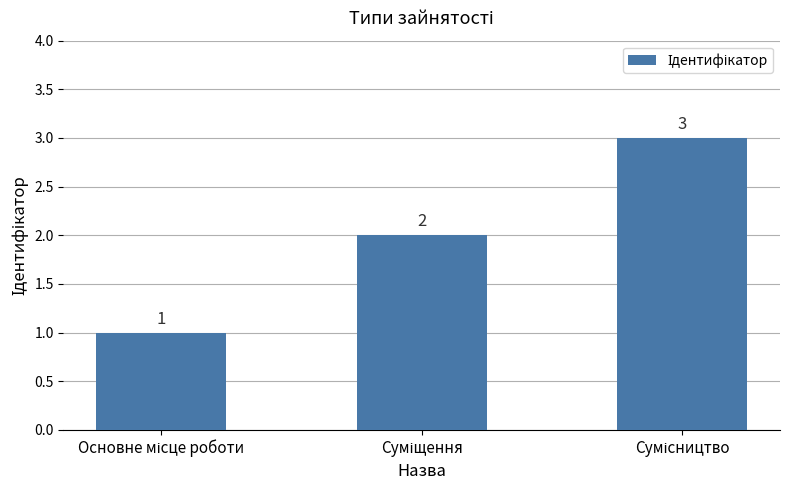

How many values are below 2?

1